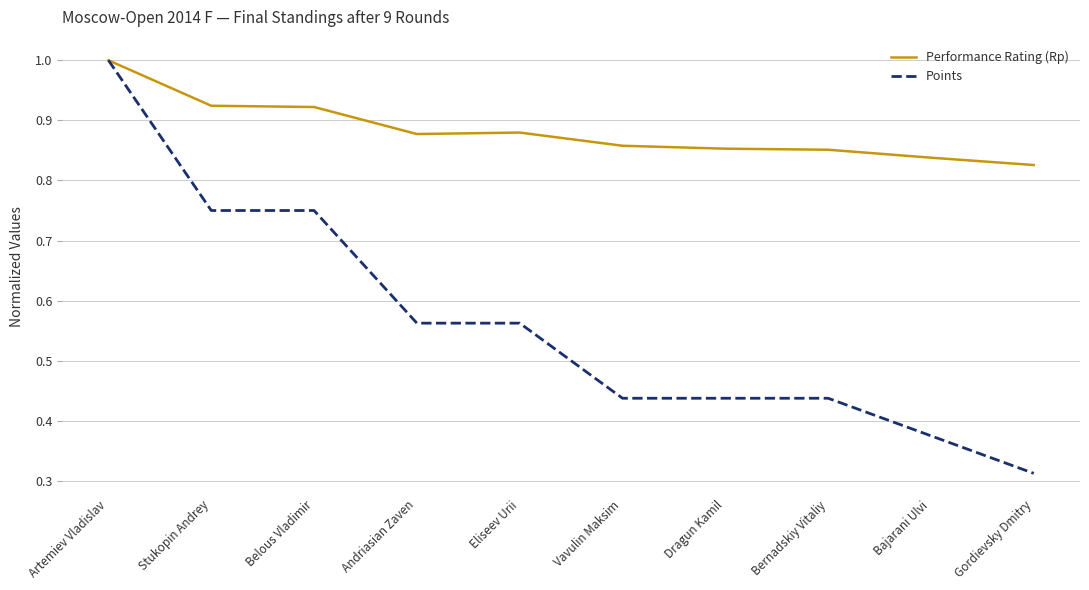

Is it true that Points equals 0.2 at Bajarani Ulvi?

False